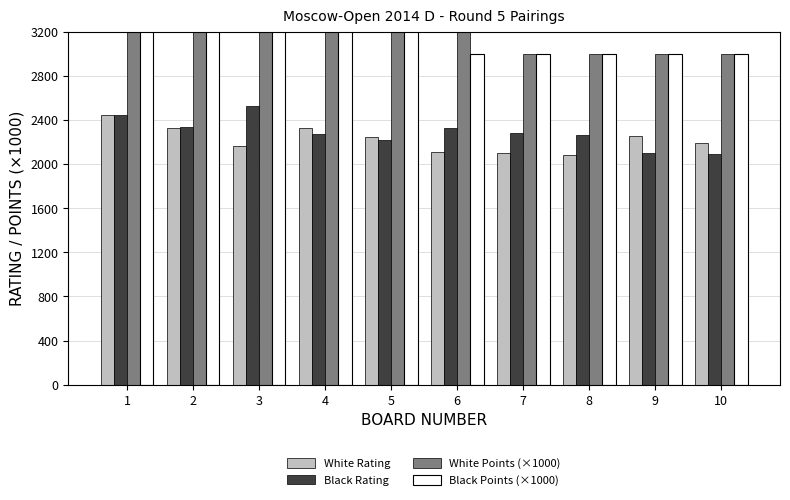

How many groups of bars are there?

10